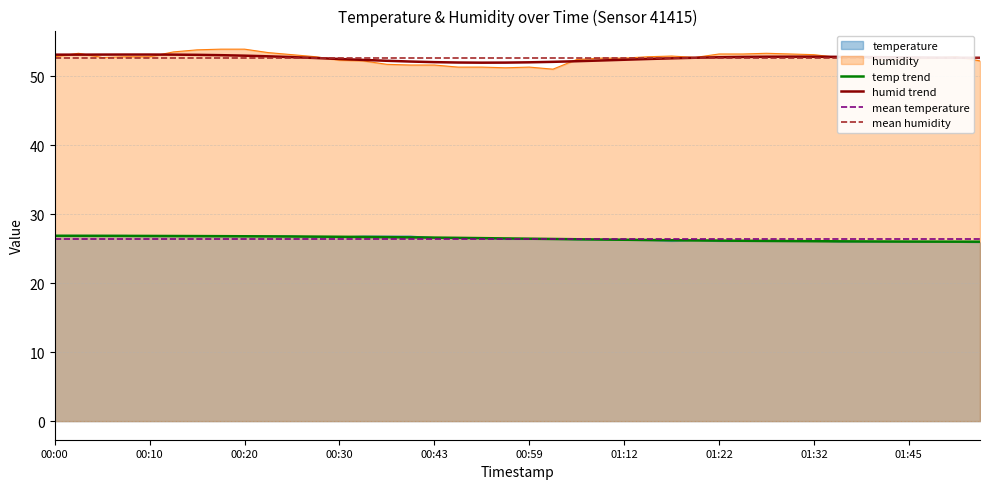

The value of temperature at 01:09 is 6.5. True or false?

False